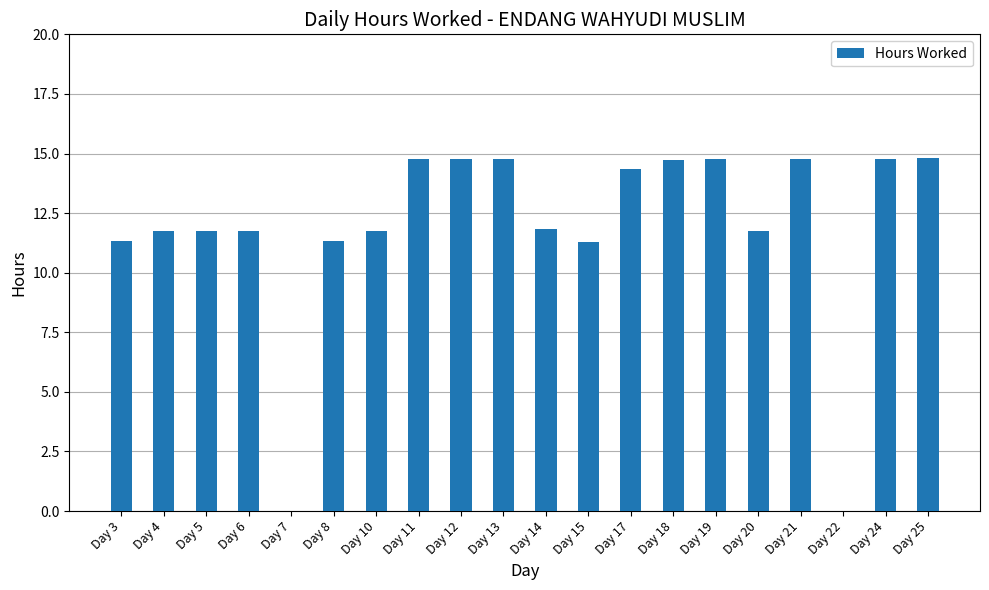

What is the sum of all values?

237.0